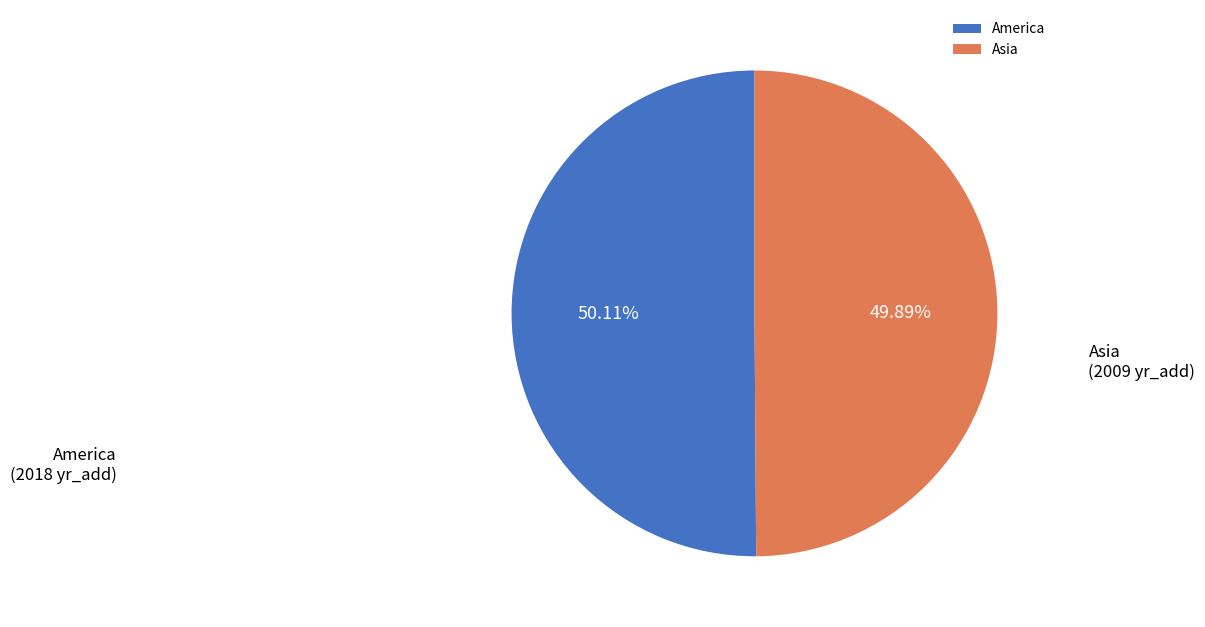

The America slice represents 59% of the pie. True or false?

False